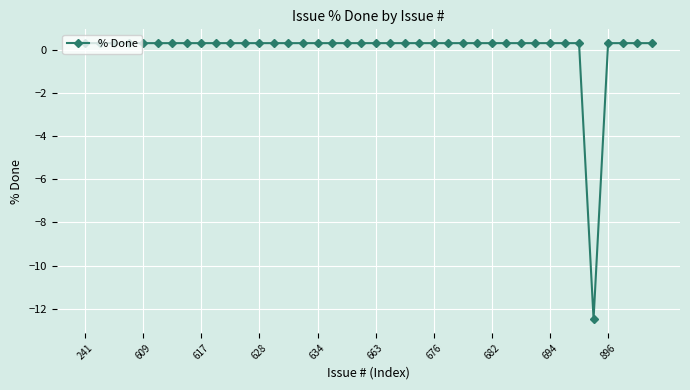

What is the smallest value displayed?

-12.5